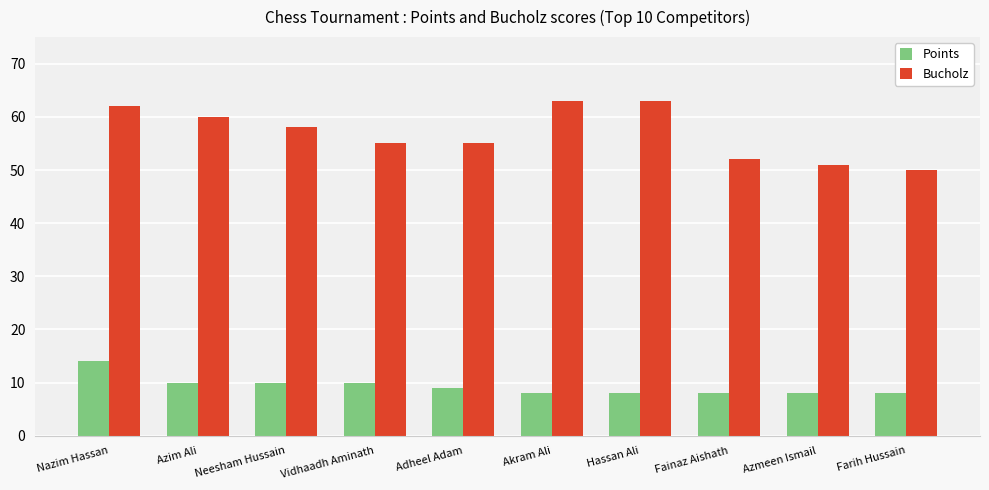

What is the label of the 5th bar from the right?

Akram Ali